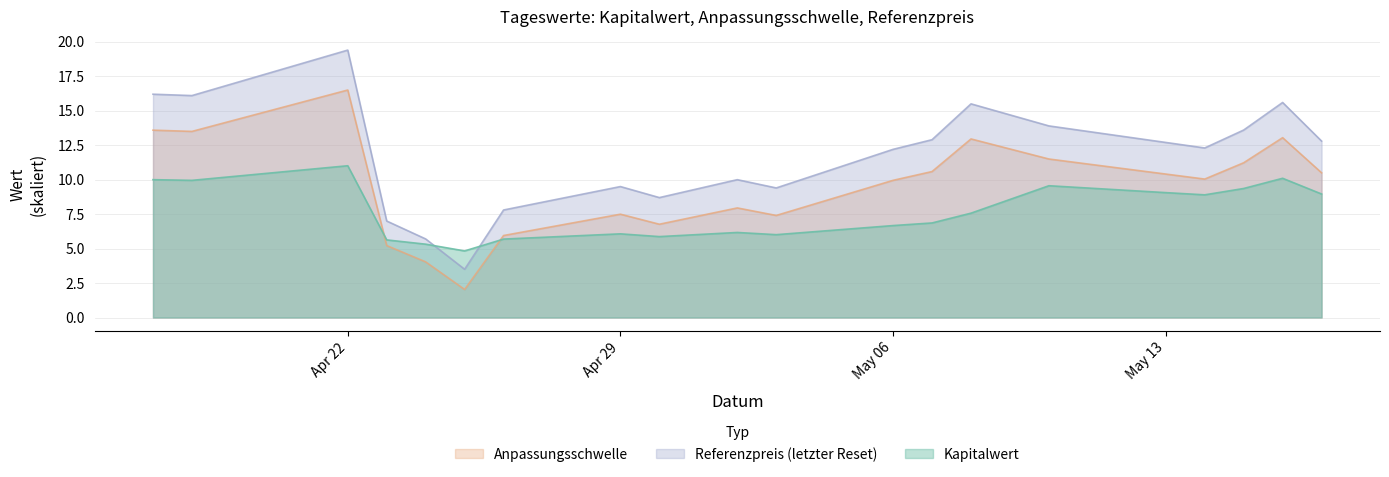

What is the value of the Anpassungsschwelle point at the 15th from the left?

11.5